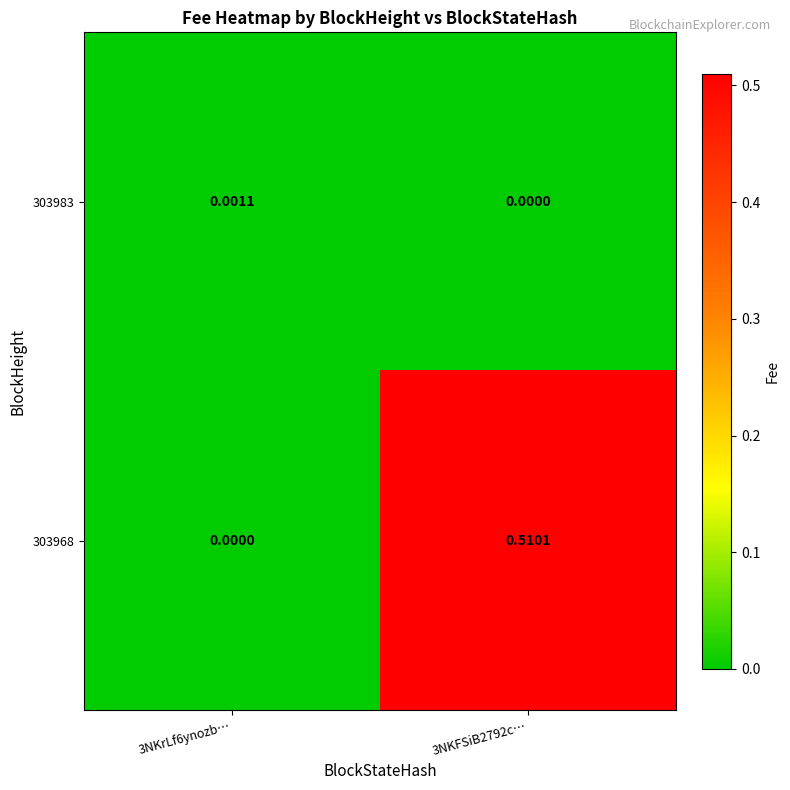

Is the value of 303968 at 3NKFSiB2792c… greater than the value of 303983 at 3NKrLf6ynozb…?

Yes